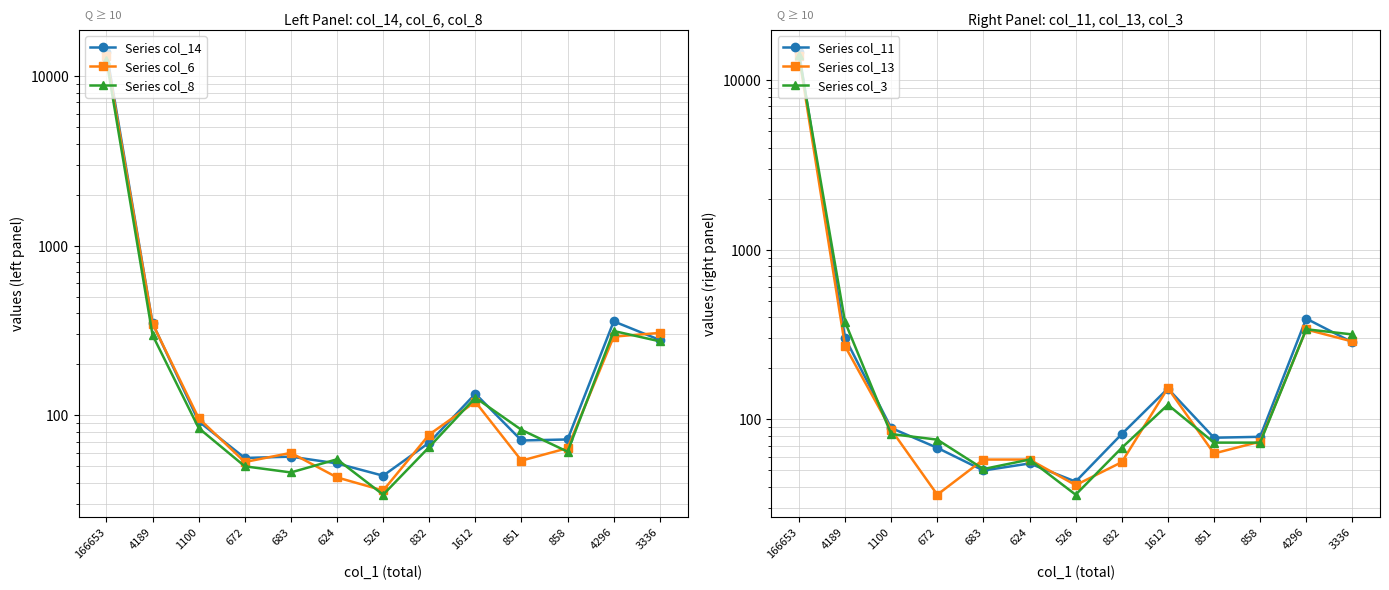

How many values in the Series col_6 series are below 77?

6